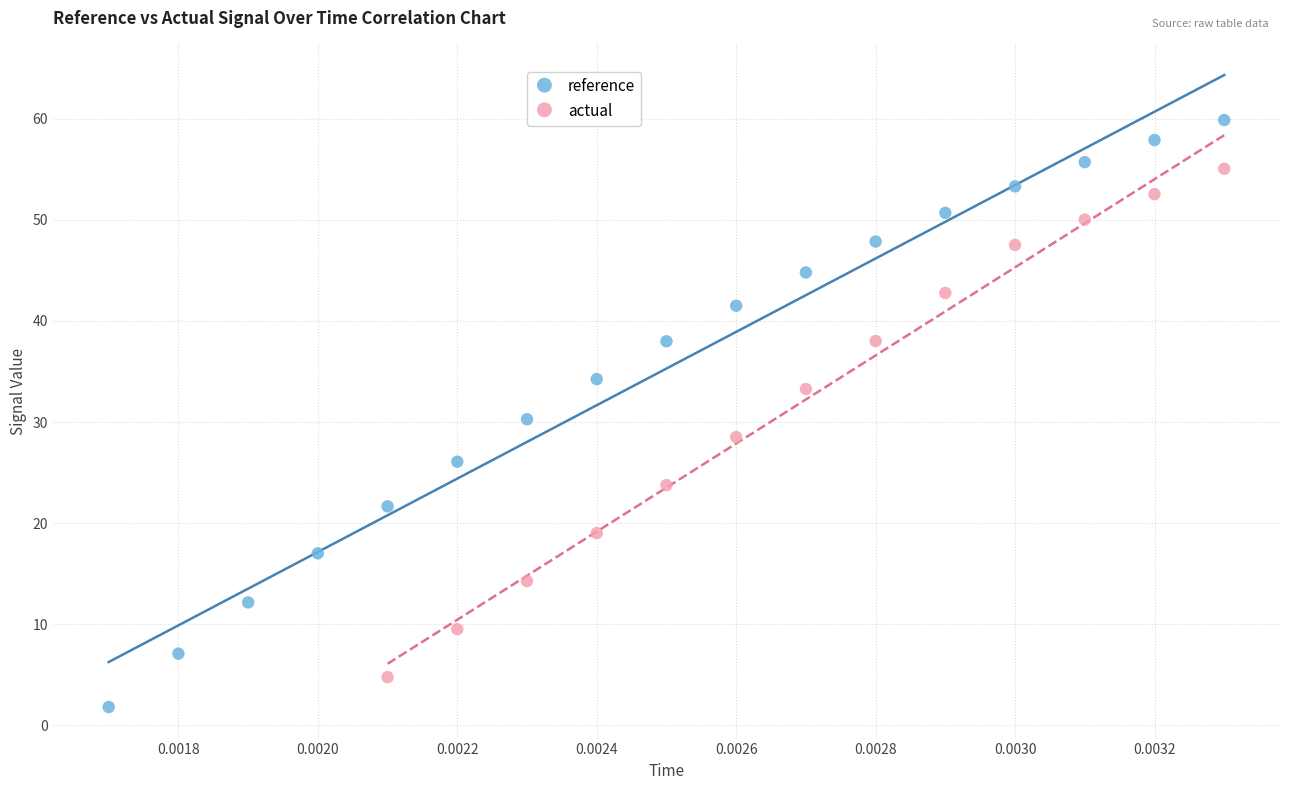

Which series has the largest Y range (max minus min)?

reference